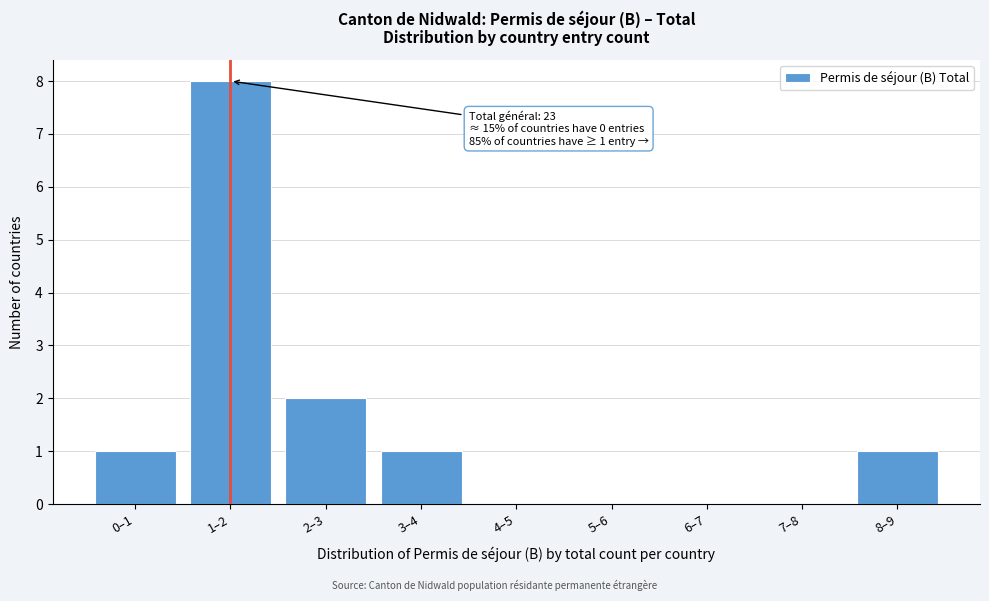

Reading left to right, extract all data points from this chart.

0–1=1	1–2=8	2–3=2	3–4=1	4–5=0	5–6=0	6–7=0	7–8=0	8–9=1